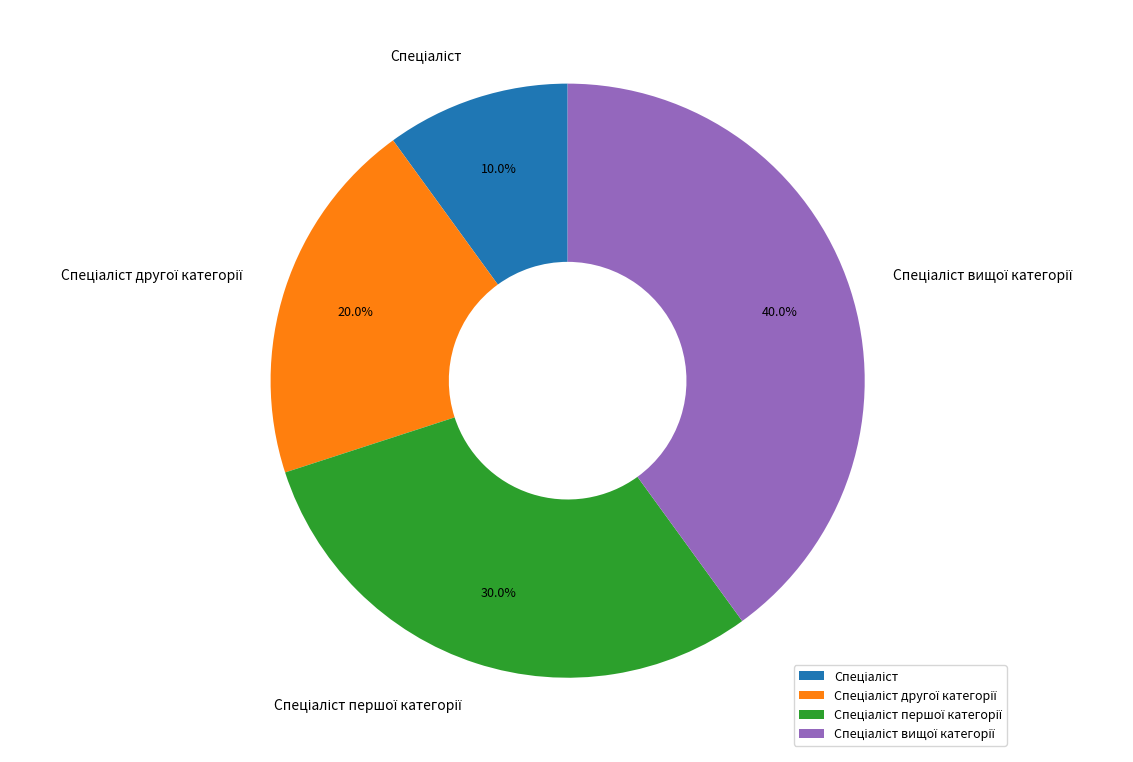

Is there any slice that represents more than half of the pie?

No